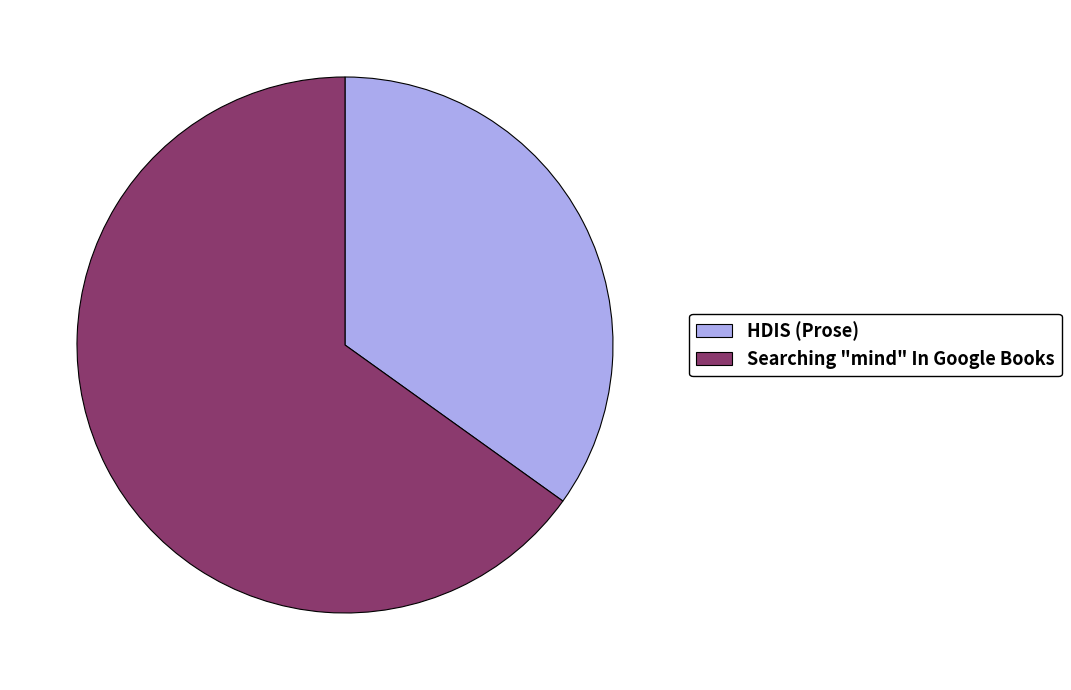

Does Searching "mind" In Google Books represent more than half of the total?

Yes